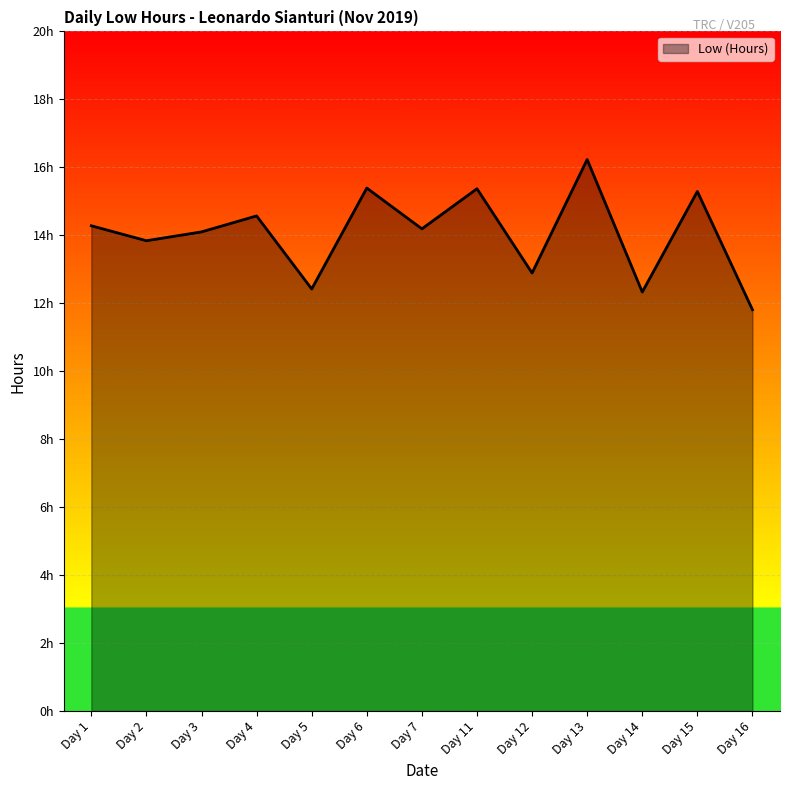

True or false: the data shows 12.4 at Day 5.

True